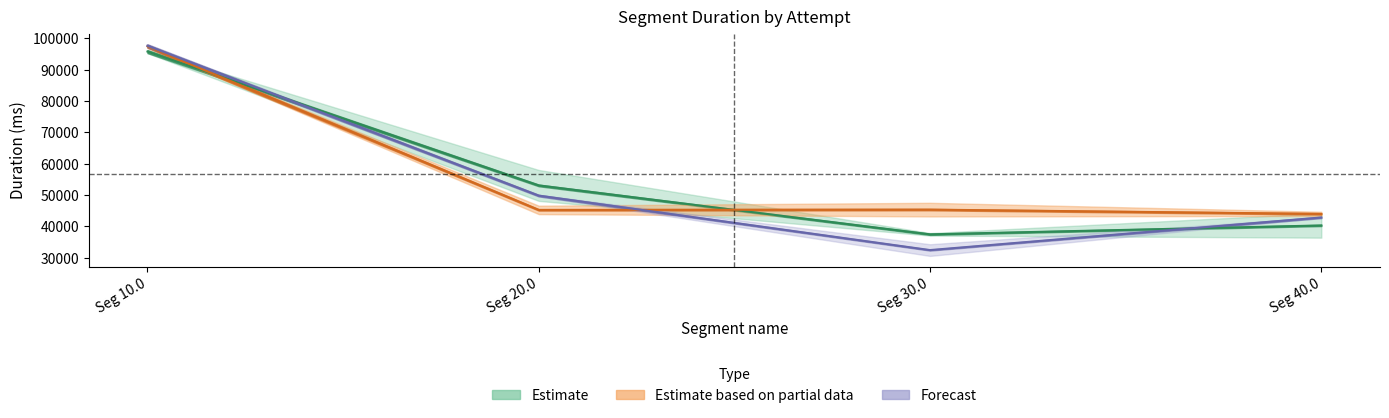

What is the spread (max minus min) of values at Seg 40.0?

3684.0